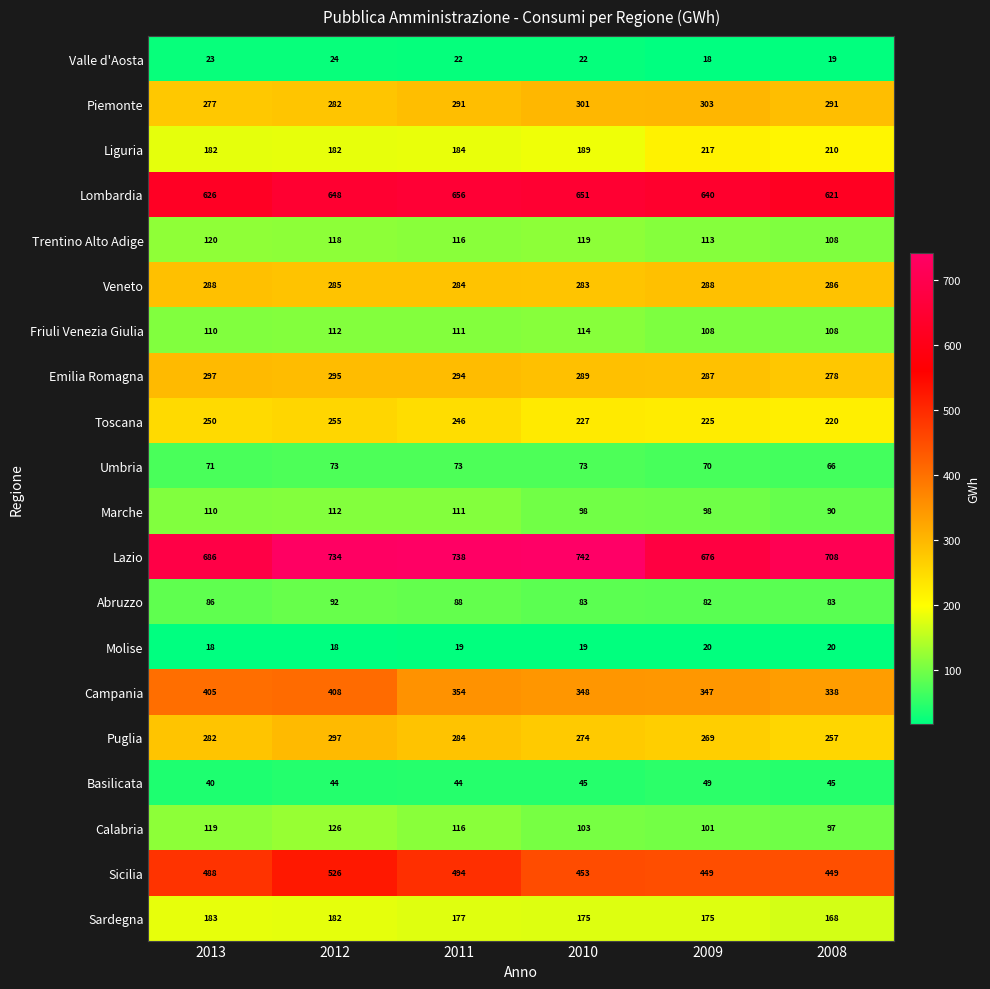

What is the difference between the highest and lowest values at 2010?

723